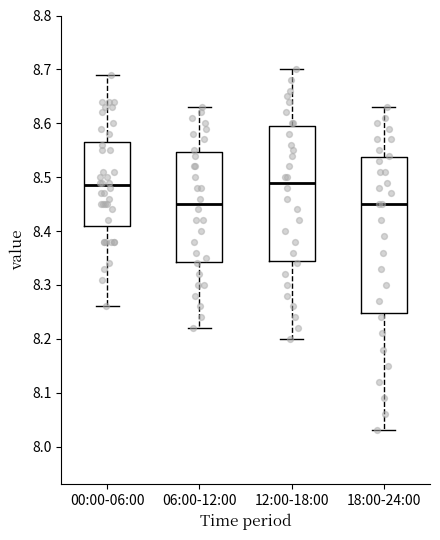

Reading left to right, read every box against the y-axis: the position of its median line, the range the box covers, and the ends of its whiskers. The values are not printed on the chart, so give them approximately, as read against the axis.

00:00-06:00: median 8.49, box 8.41 to 8.57, whiskers 8.26 to 8.69
06:00-12:00: median 8.45, box 8.34 to 8.55, whiskers 8.22 to 8.63
12:00-18:00: median 8.49, box 8.35 to 8.60, whiskers 8.20 to 8.70
18:00-24:00: median 8.45, box 8.25 to 8.54, whiskers 8.03 to 8.63